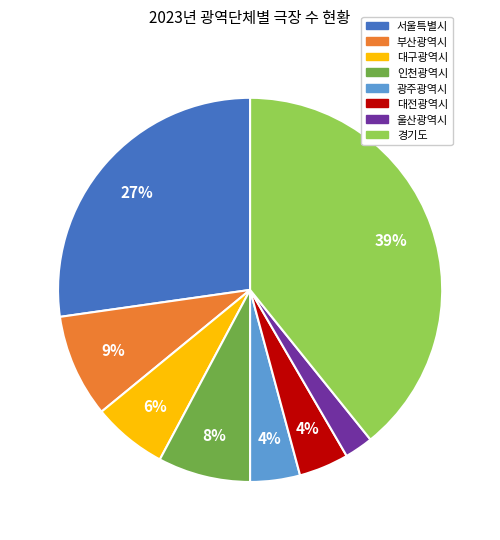

To the nearest percent, what is the difference between the largest and smallest slice percentages?

37%